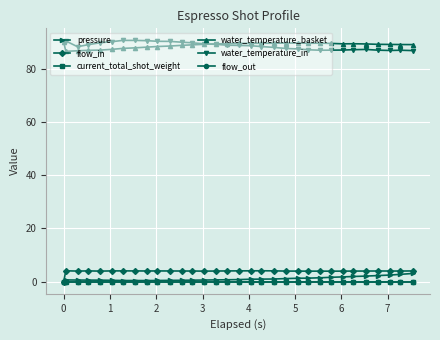

Does the chart have visible grid lines?

Yes